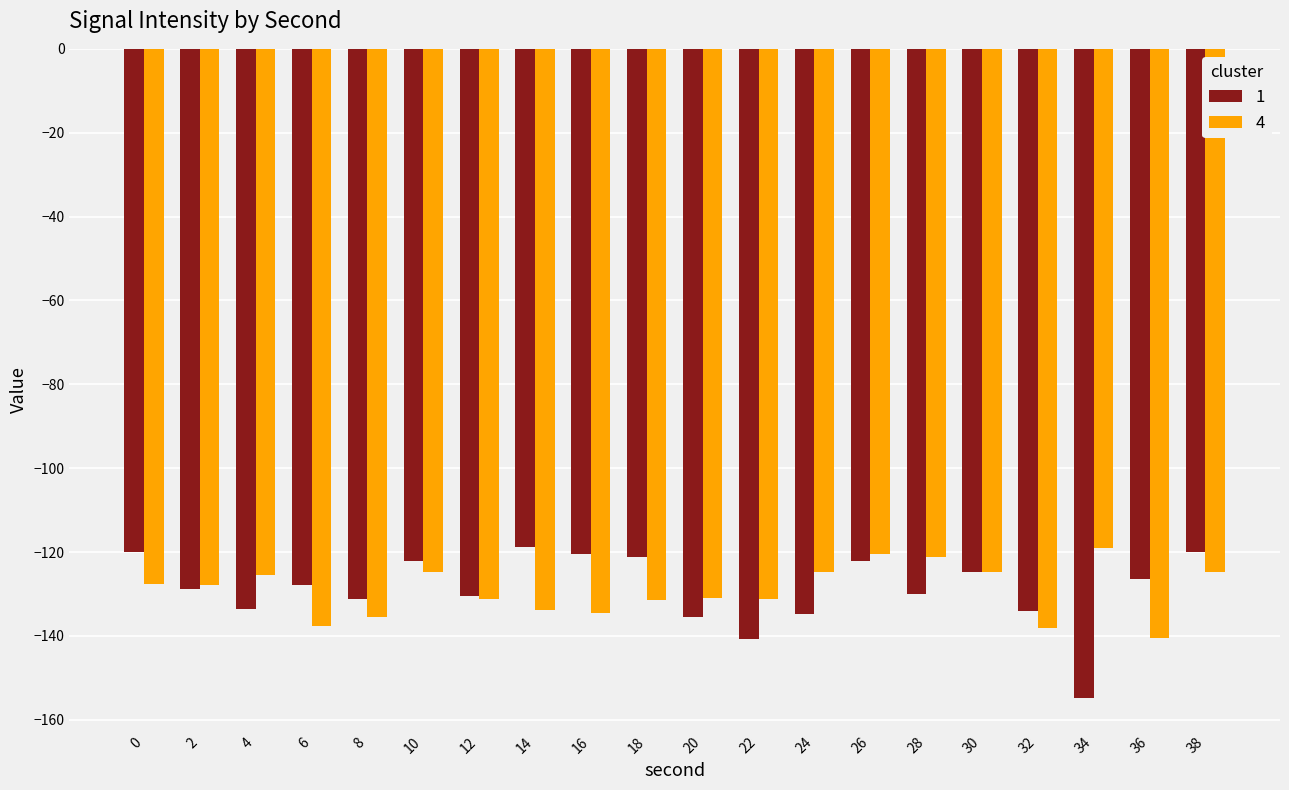

What is the sum of the 1 values at 12 and 30?

-255.2